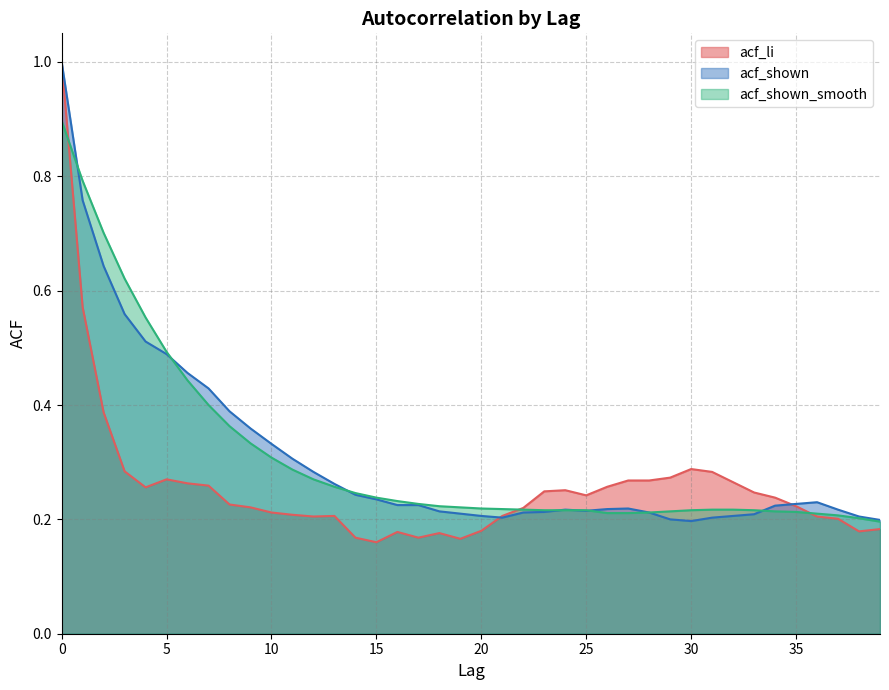

Count the acf_li values in the range 0 to 1.

40